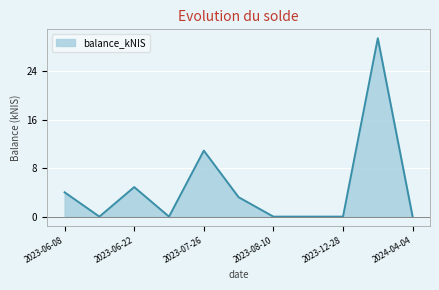

Does the chart display data point markers on the line(s)?

No